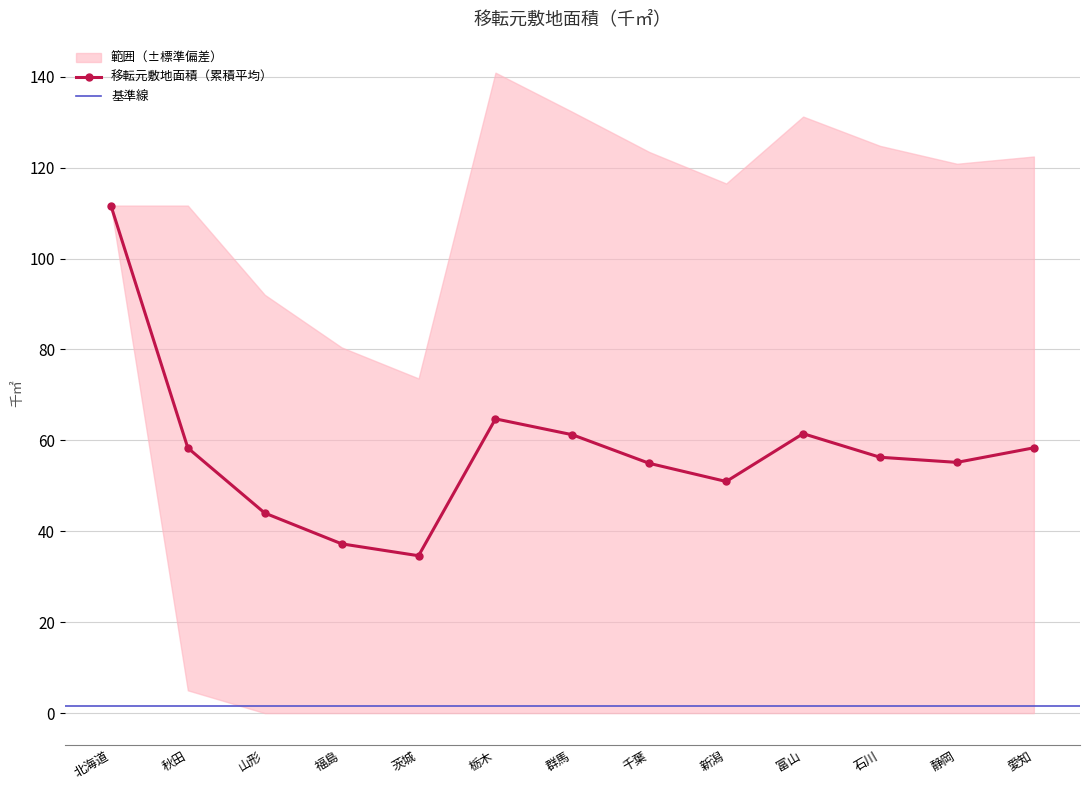

What is the approximate value of 移転元敷地面積（累積平均） at 北海道?

111.7